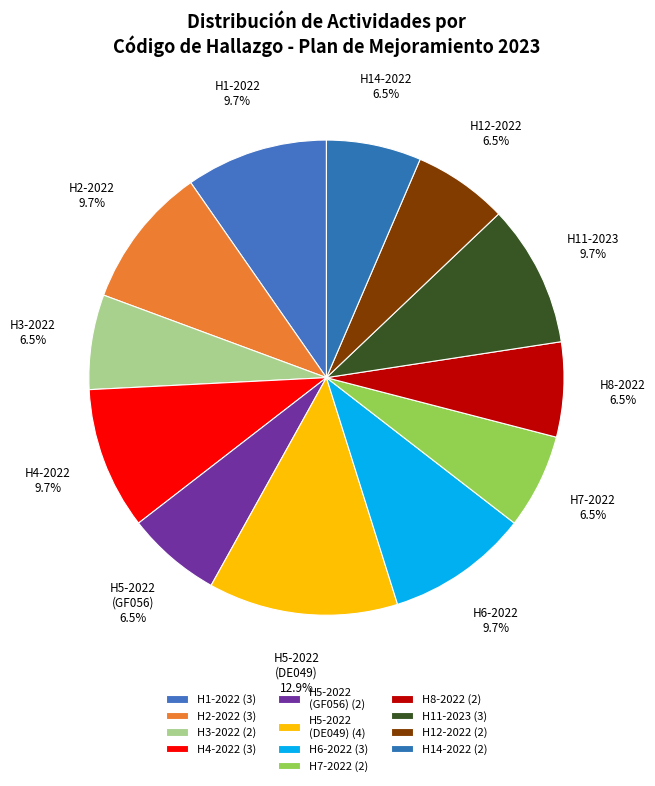

To the nearest percent, what is the combined percentage of H14-2022 and H4-2022?

16%